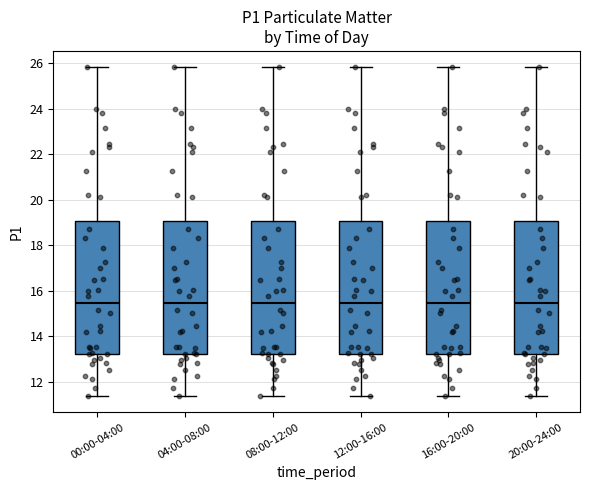

Reading left to right, read every box against the y-axis: the position of its median line, the range the box covers, and the ends of its whiskers. The values are not printed on the chart, so give them approximately, as read against the axis.

00:00-04:00: median 15.4, box 13.2 to 19.0, whiskers 11.4 to 25.8
04:00-08:00: median 15.4, box 13.2 to 19.0, whiskers 11.4 to 25.8
08:00-12:00: median 15.4, box 13.2 to 19.0, whiskers 11.4 to 25.8
12:00-16:00: median 15.4, box 13.2 to 19.0, whiskers 11.4 to 25.8
16:00-20:00: median 15.4, box 13.2 to 19.0, whiskers 11.4 to 25.8
20:00-24:00: median 15.4, box 13.2 to 19.0, whiskers 11.4 to 25.8